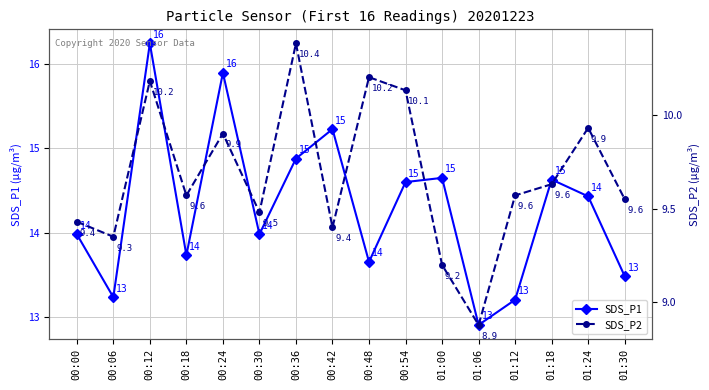

How many interior local peaks does the SDS_P2 series have?

5